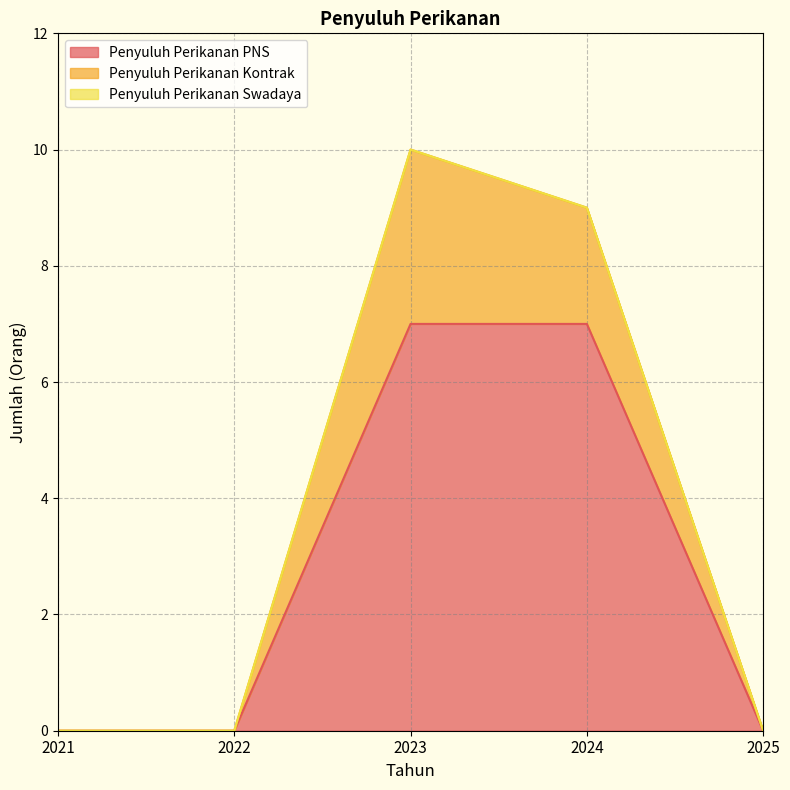

Where is Penyuluh Perikanan PNS nearest to the value 3?

2021